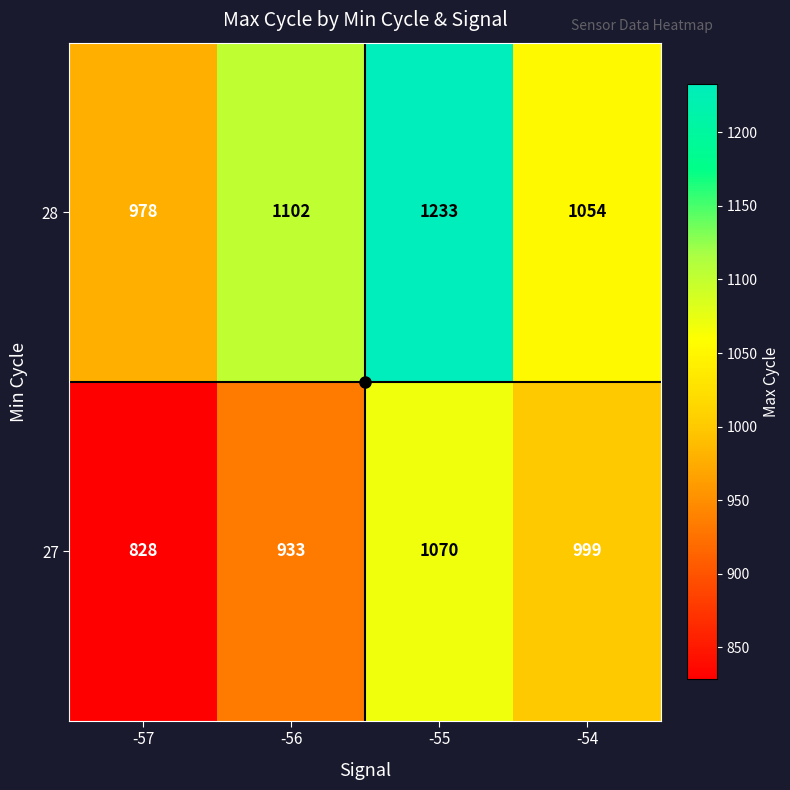

Count the 28 values in the range 1054 to 1233.

3